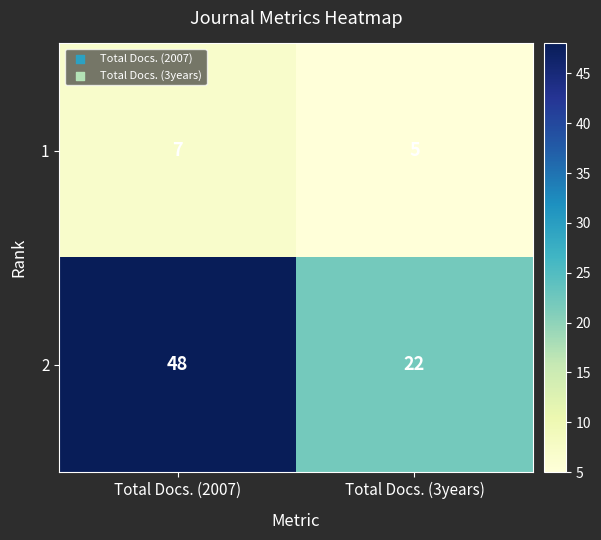

The 1 series shows 7 at Total Docs. (2007). True or false?

True